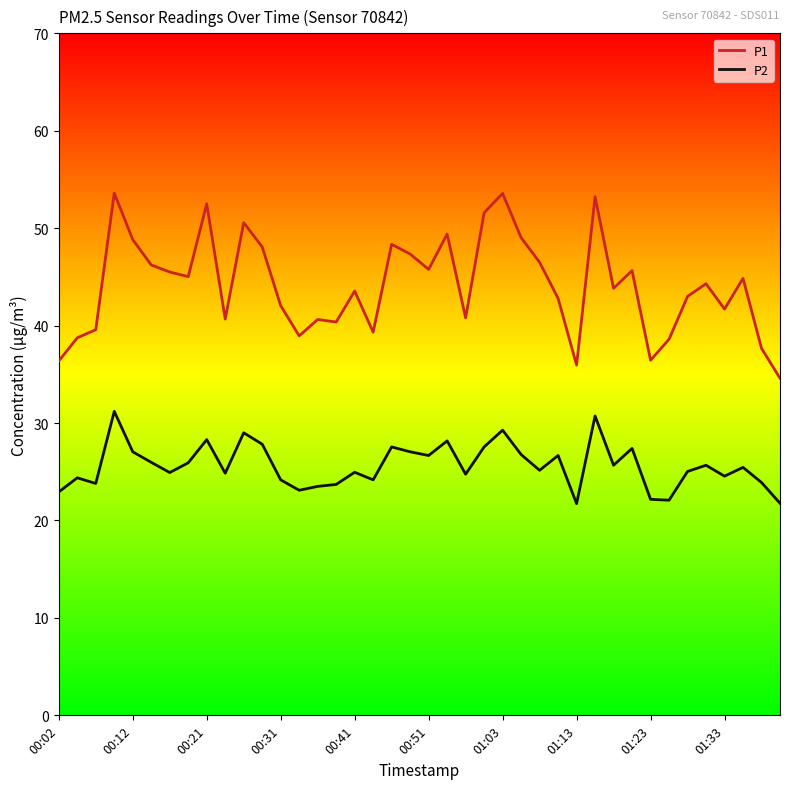

Which series has the largest total across all categories?

P1